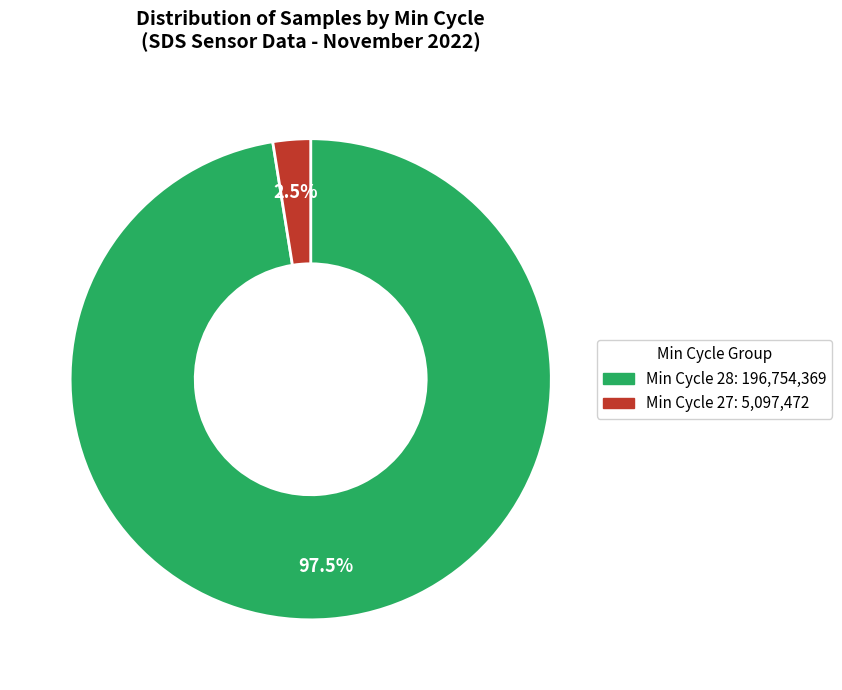

Does any single category account for the majority?

Yes